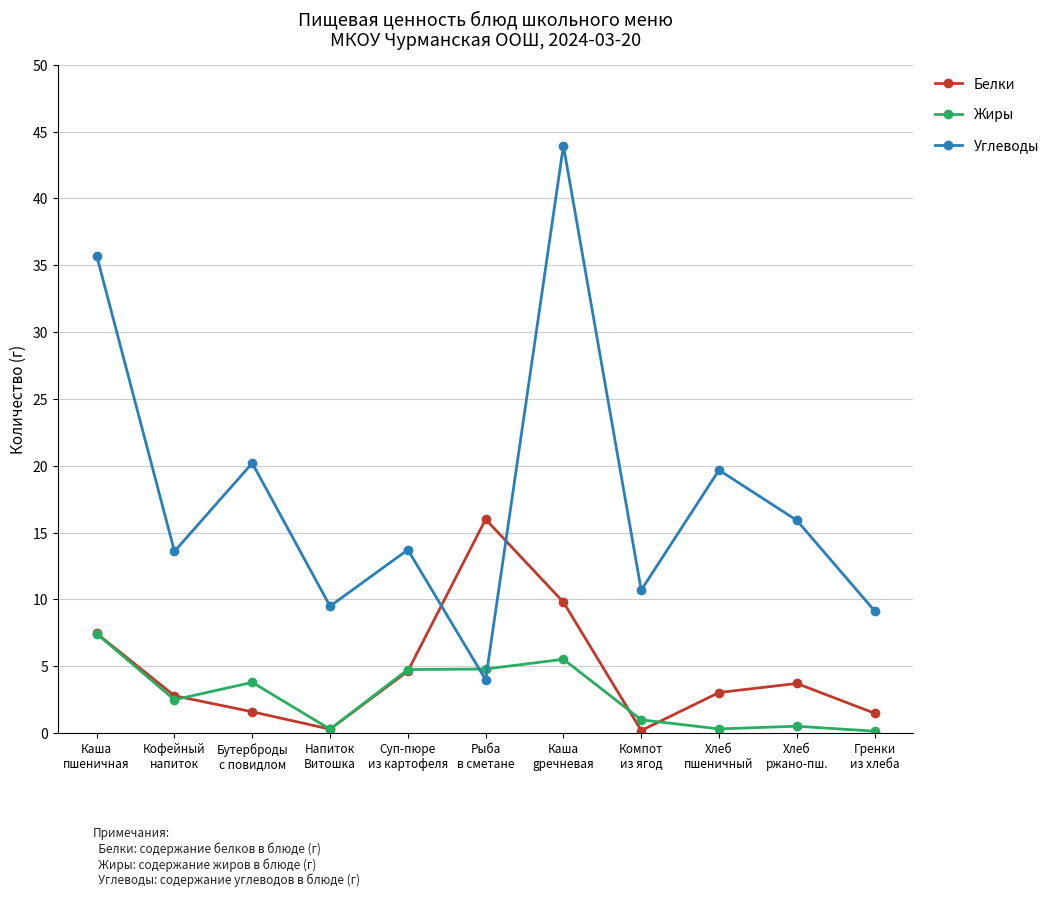

Which series ends up on top after the final intersection of Белки and Углеводы?

Углеводы